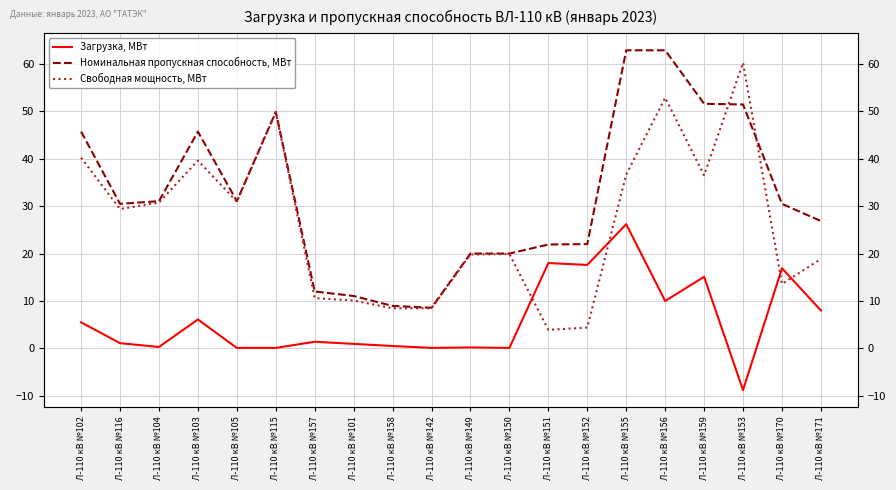

Which label corresponds to the smallest value in the chart?

Л-110 кВ №153